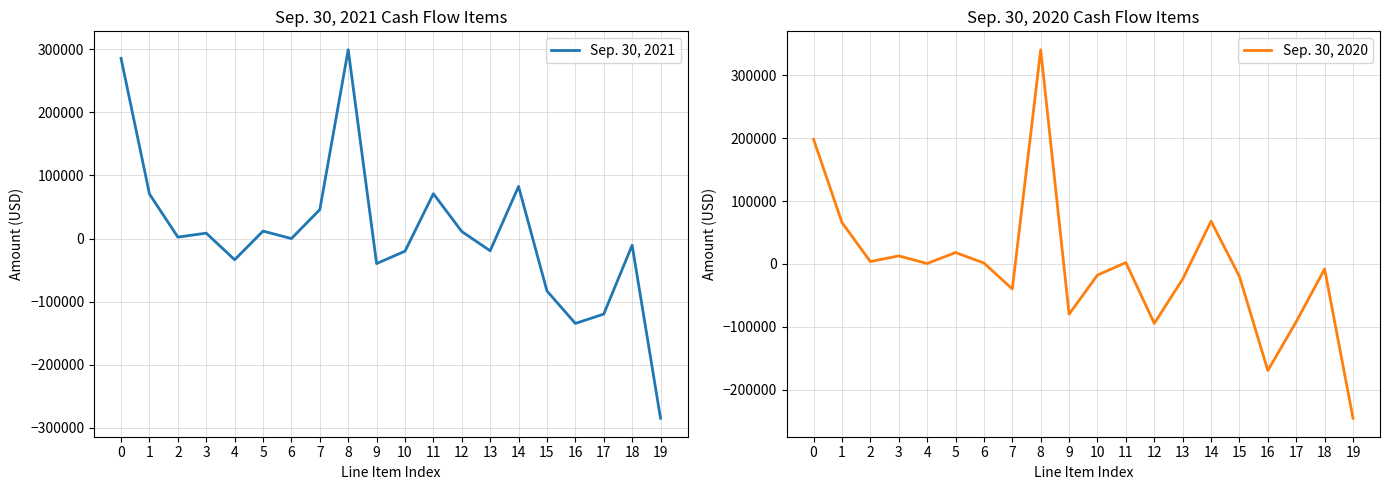

How many intersections are there between Sep. 30, 2021 and Sep. 30, 2020?

9